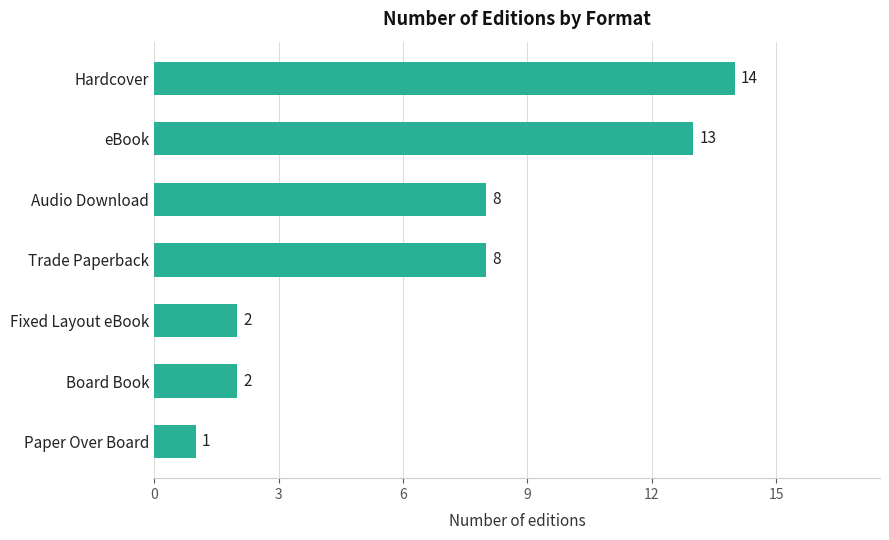

What is the change in value from eBook to Hardcover?

+1